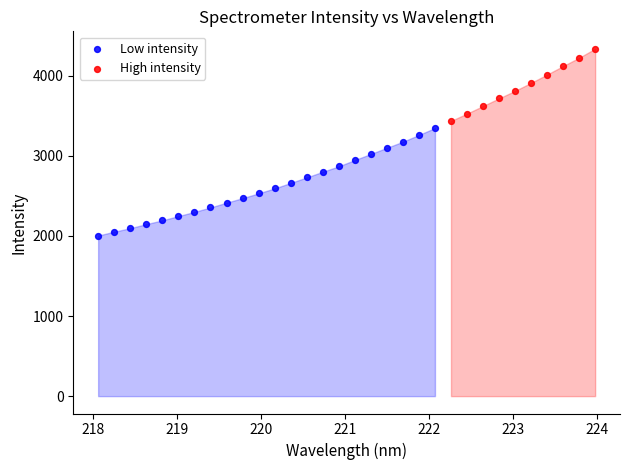

What are all the series names shown in the legend?

Low intensity, High intensity